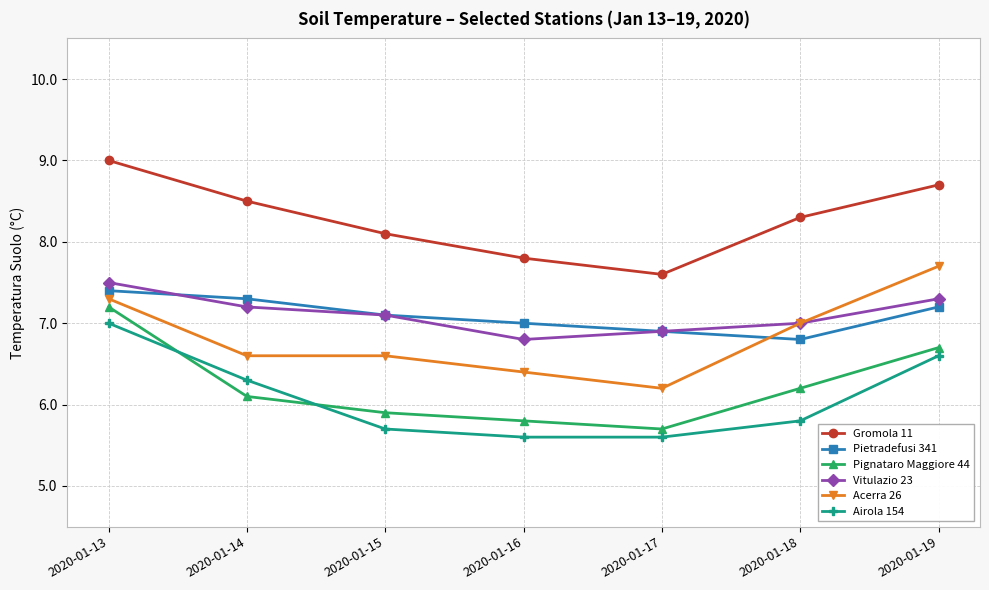

Rank the series at 2020-01-13 from lowest to highest value.

Airola 154, Pignataro Maggiore 44, Acerra 26, Pietradefusi 341, Vitulazio 23, Gromola 11